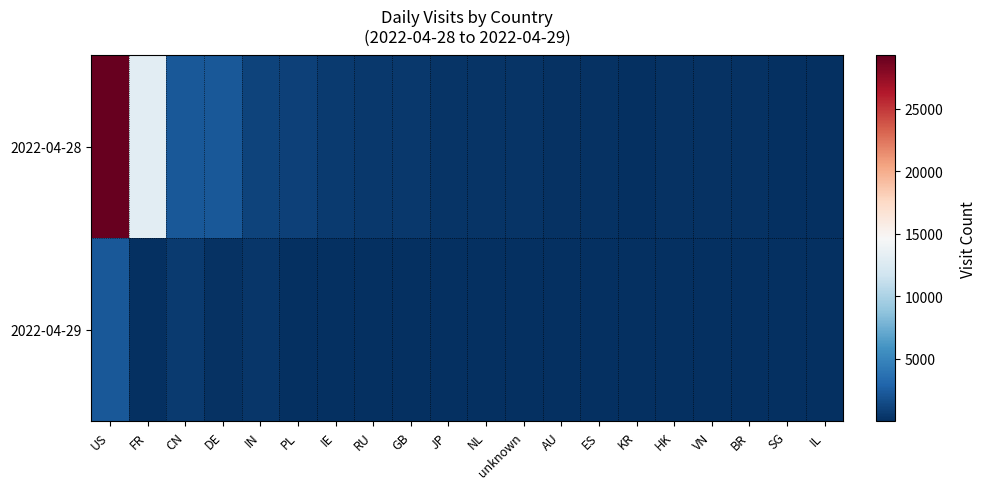

How many data points does each series have?

20